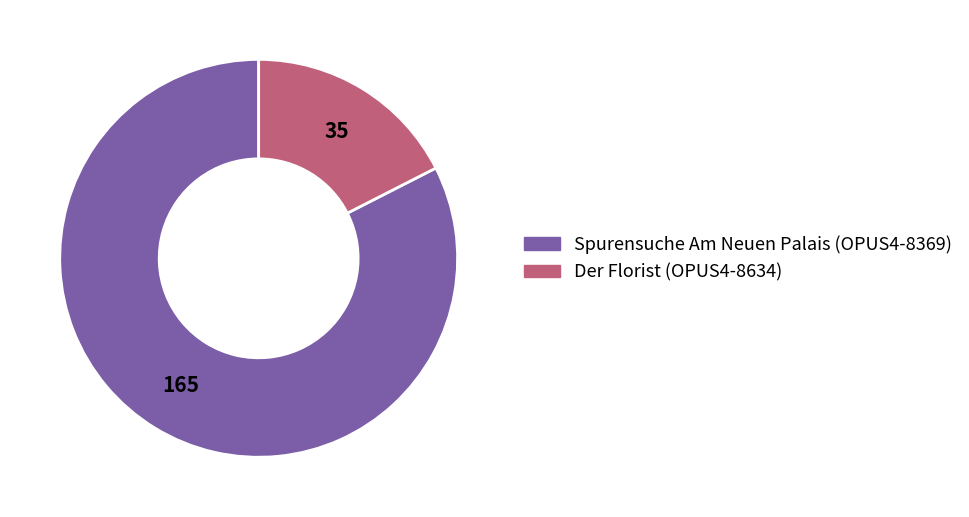

Between Der Florist (OPUS4-8634) and Spurensuche Am Neuen Palais (OPUS4-8369), which is larger?

Spurensuche Am Neuen Palais (OPUS4-8369)